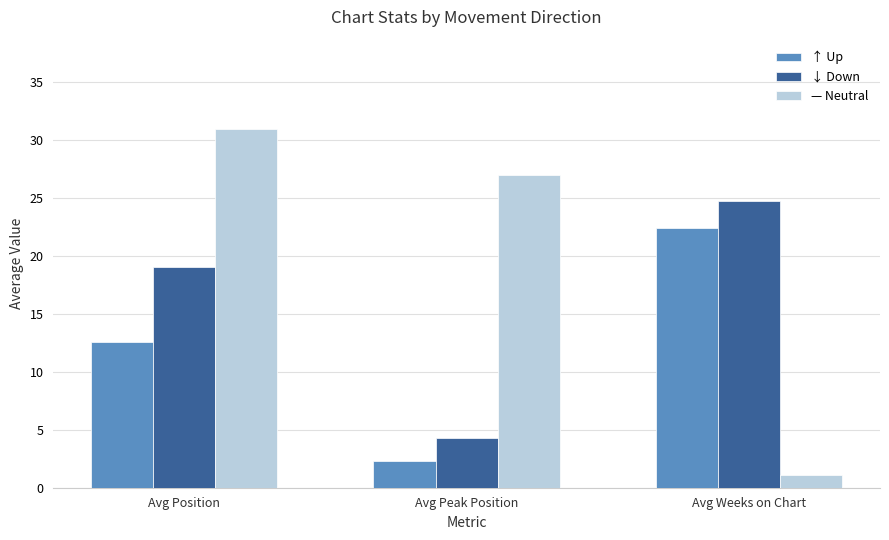

What is the approximate value of — Neutral at Avg Weeks on Chart?

1.1